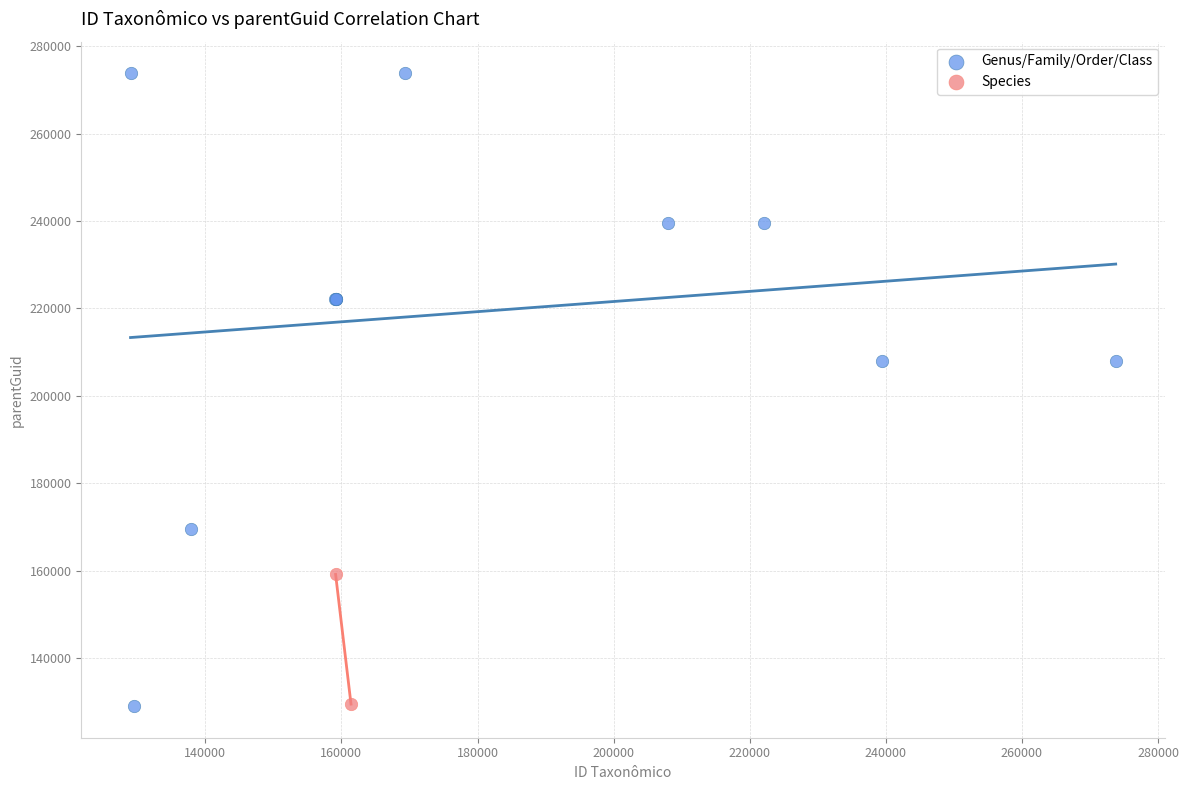

What are all the series names shown in the legend?

Genus/Family/Order/Class, Species